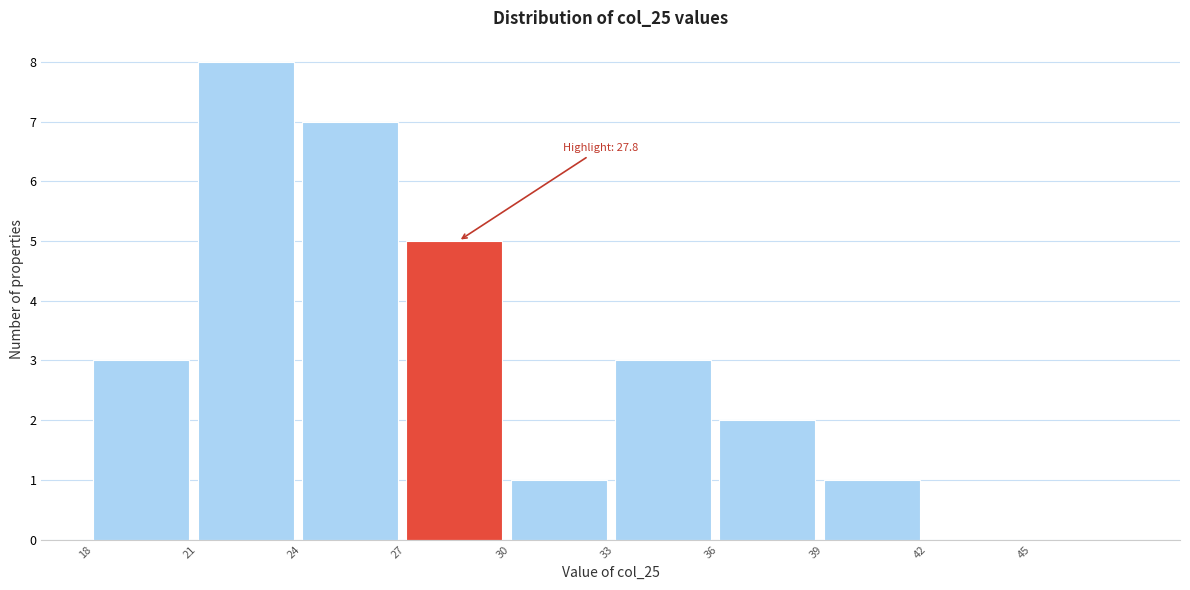

Over which range of the x-axis is the bar tallest?

21.3 to 24.3